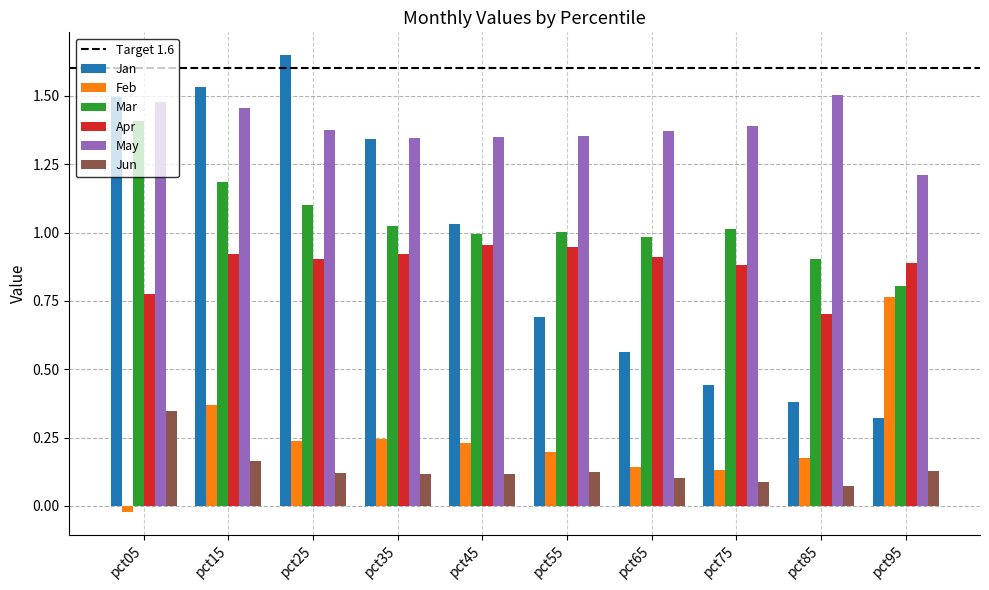

The value of Feb at pct65 is 0.1. True or false?

True